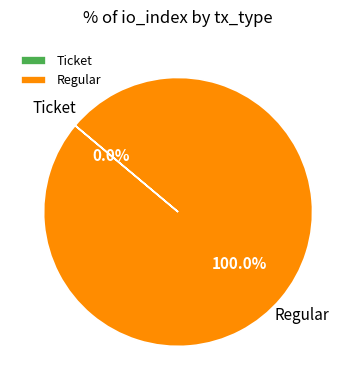

How many segments does this pie chart have?

2